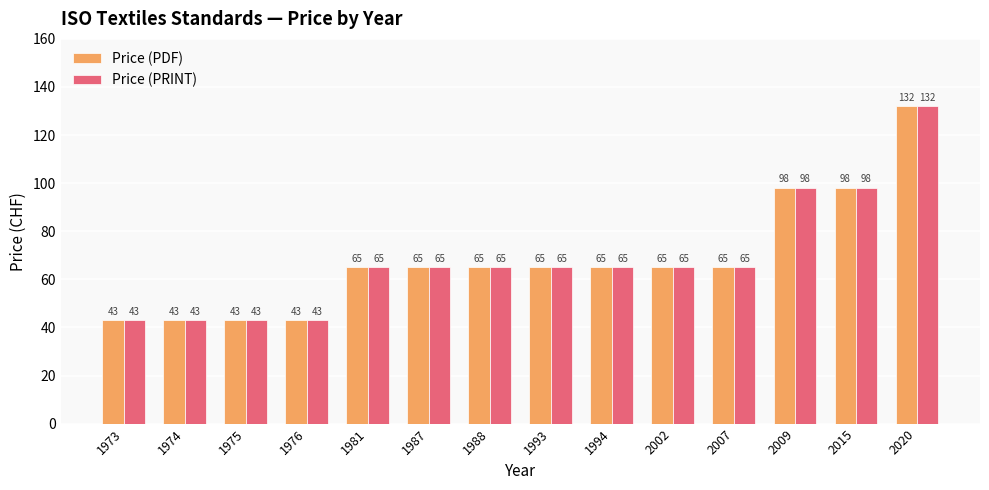

At which category is the sum across all series the highest?

2020